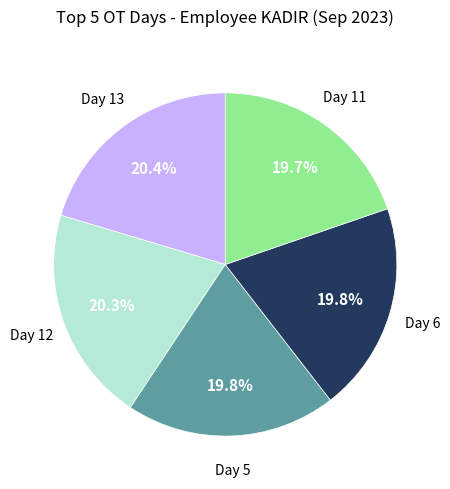

Is there any slice that represents more than half of the pie?

No